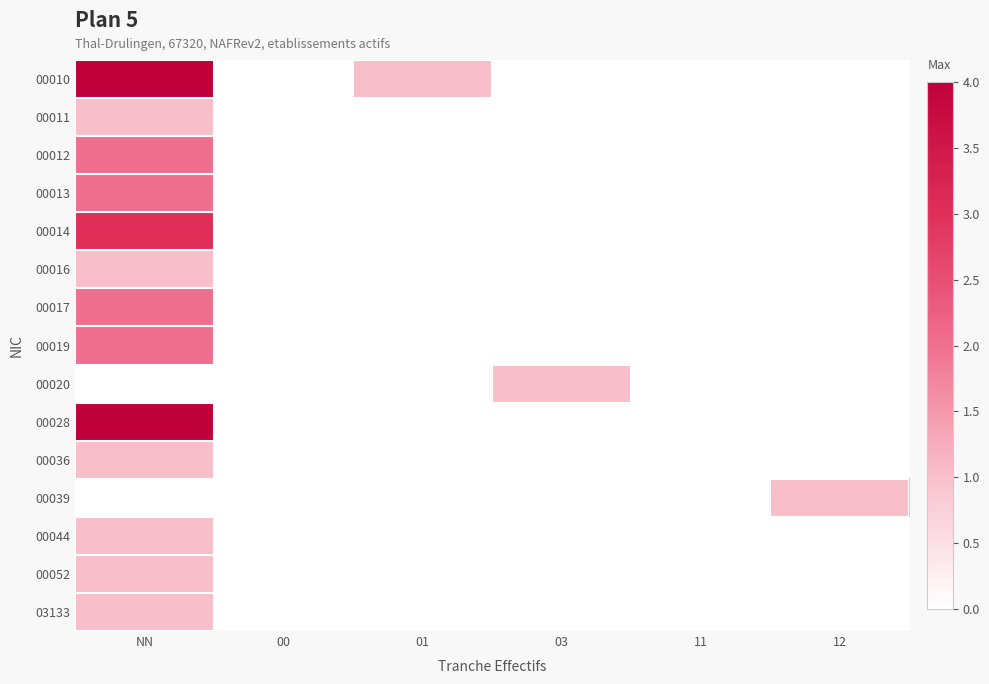

What is the maximum value shown in the chart?

4